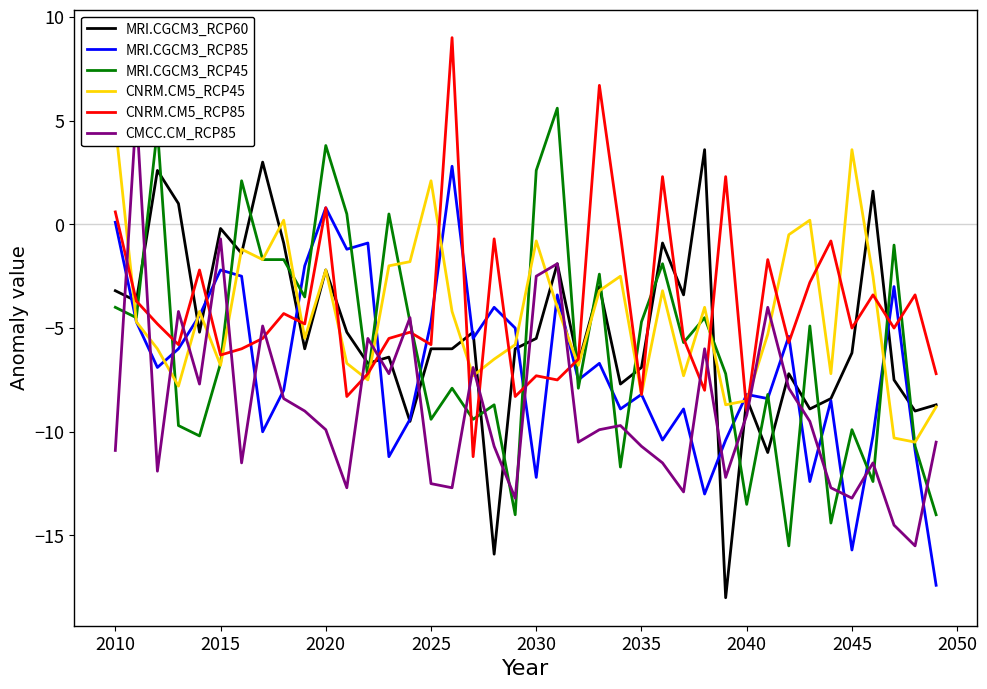

What is the difference between the second highest and minimum values in the CMCC.CM_RCP85 series?

14.8